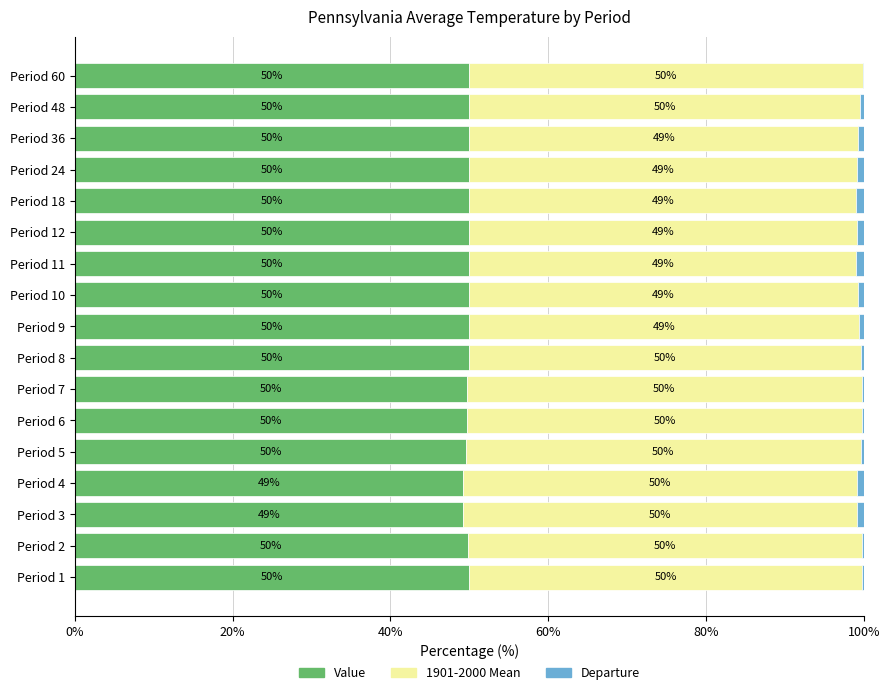

The Value series shows 12.3 at Period 6. True or false?

False